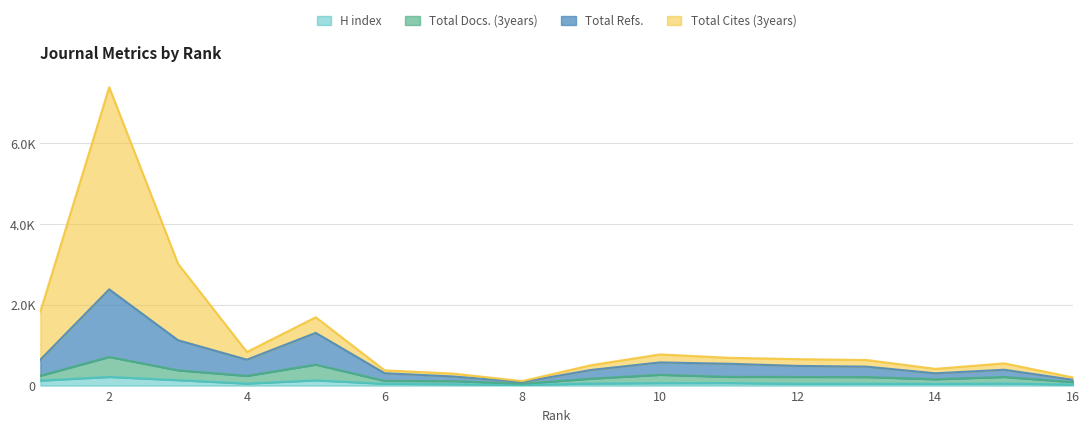

Between 16 and 12, which is larger?

12